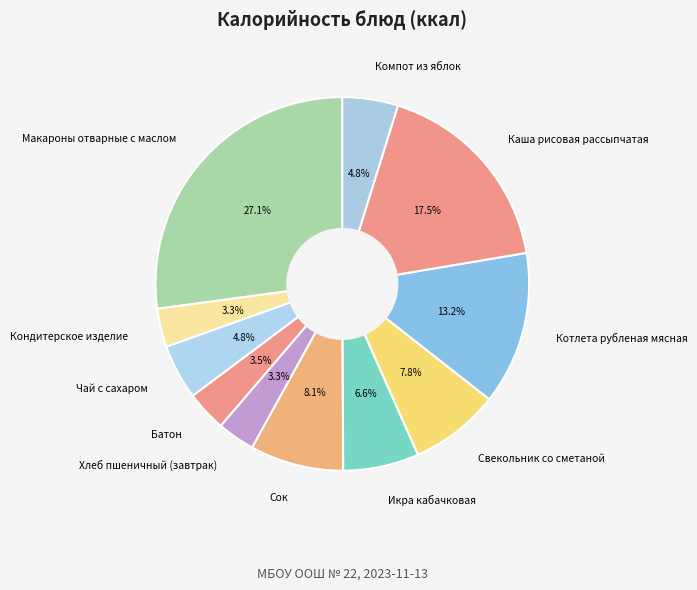

Combined, what portion of the pie is Макароны отварные с маслом and Икра кабачковая?

33.7%